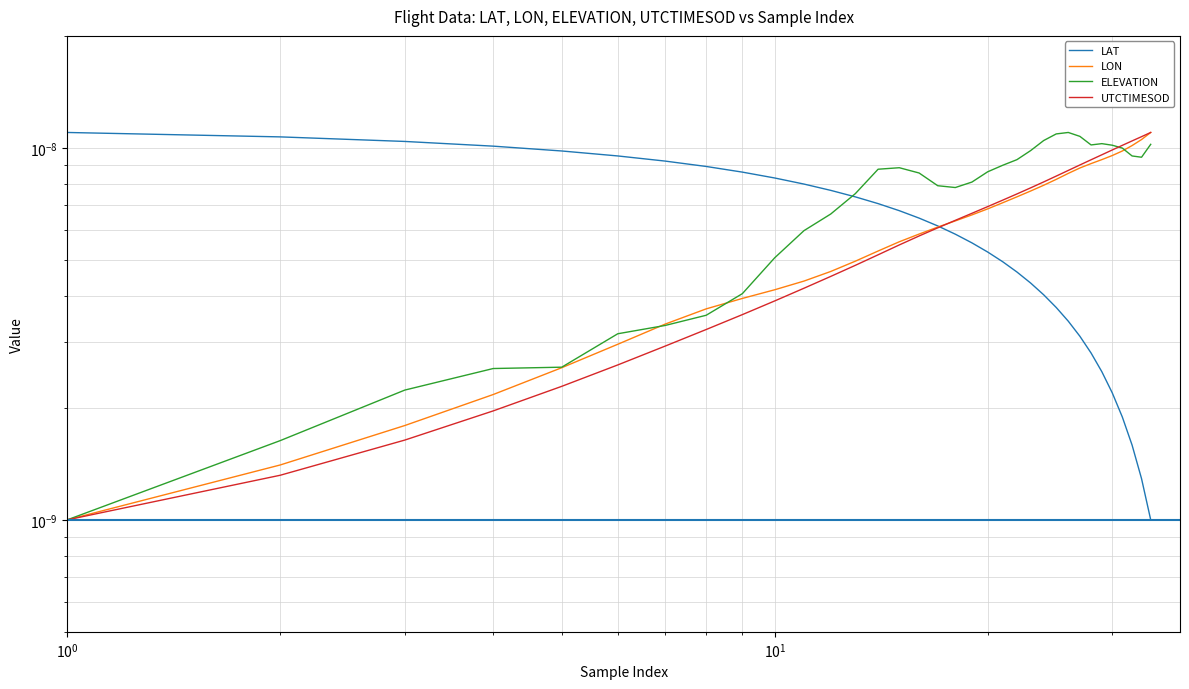

The value of LON at 32 is 0.0. True or false?

False